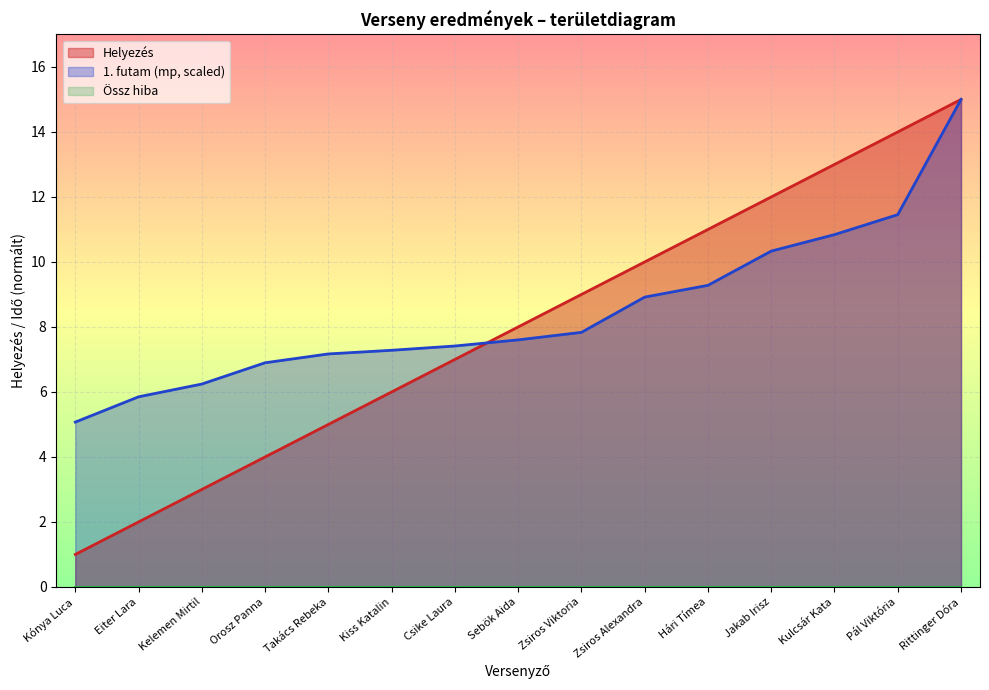

What is the difference between the maximum and second lowest values?

13